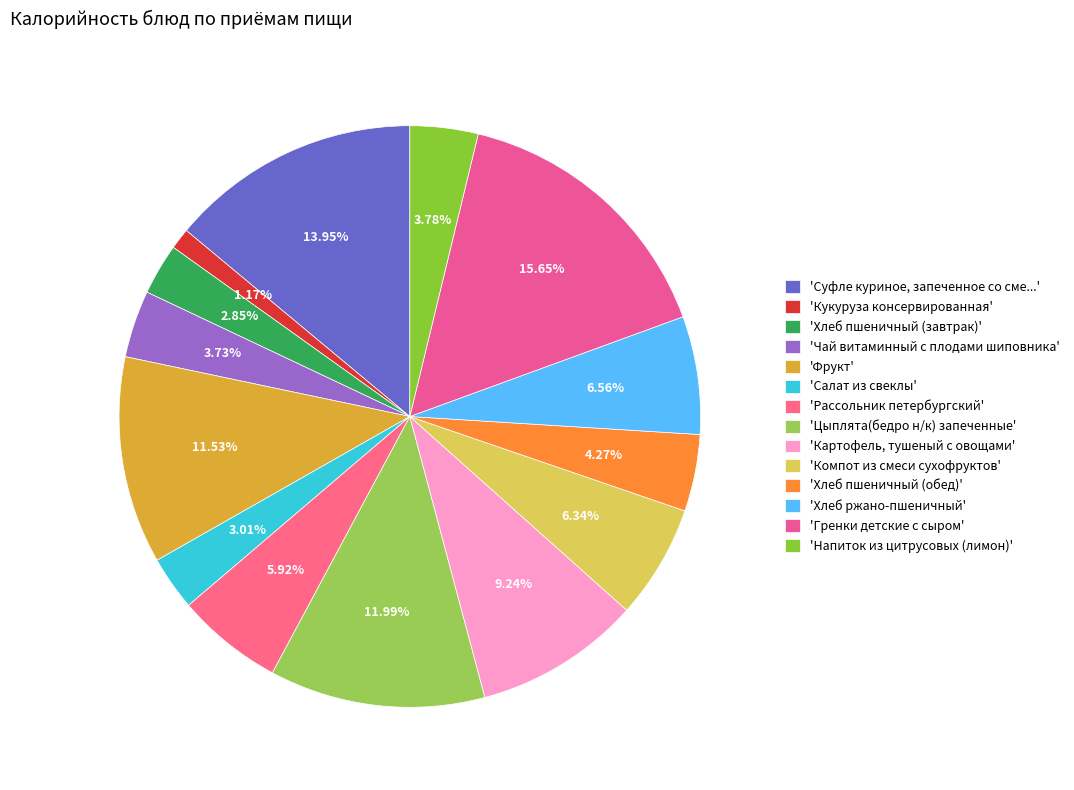

How many slices are in this pie chart?

14